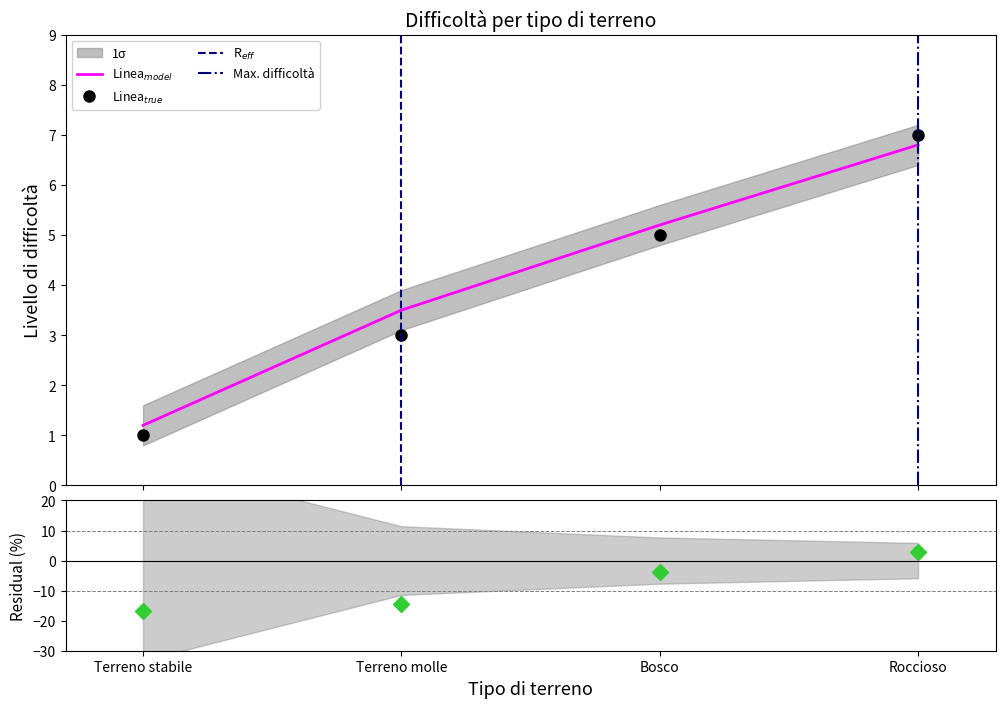

Which series has the widest spread of values?

Difficoltà terreno